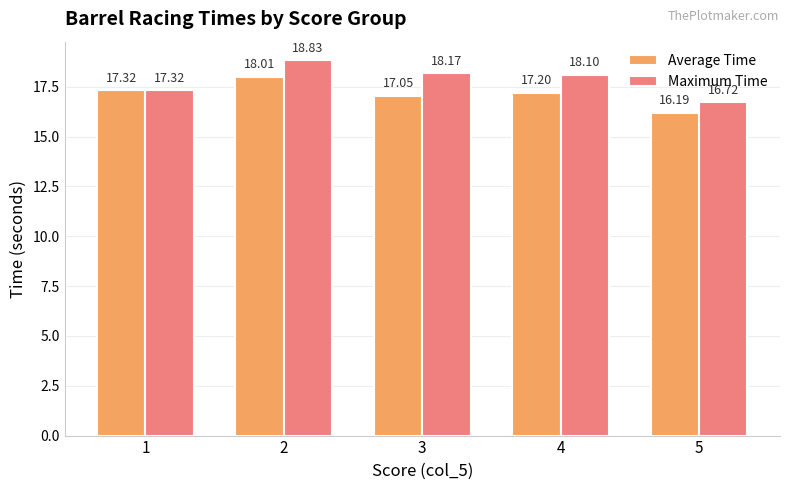

Is it true that Maximum Time equals 18.8 at 2?

True